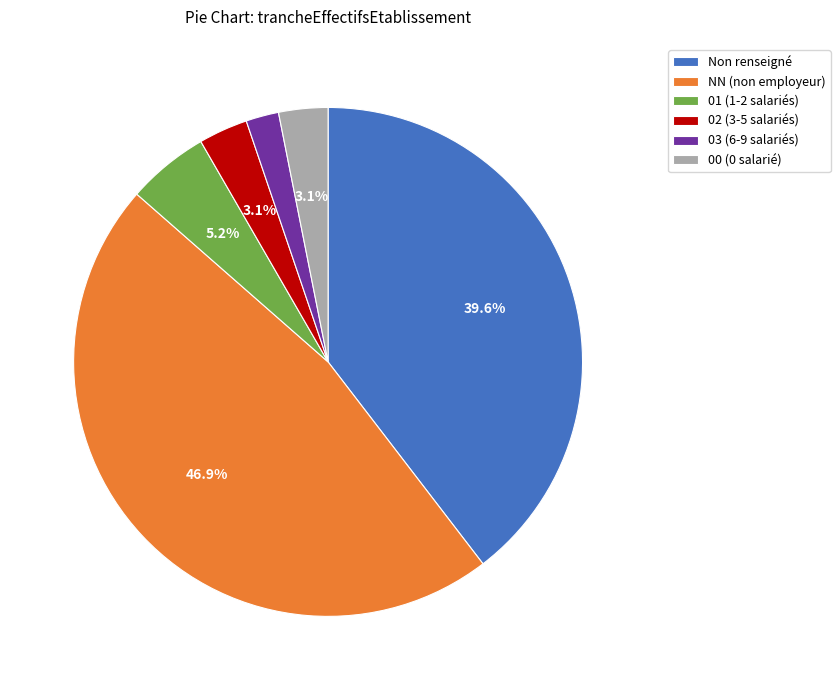

Approximately how many times larger is the value at 00 (0 salarié) compared to 03 (6-9 salariés)?

1.5